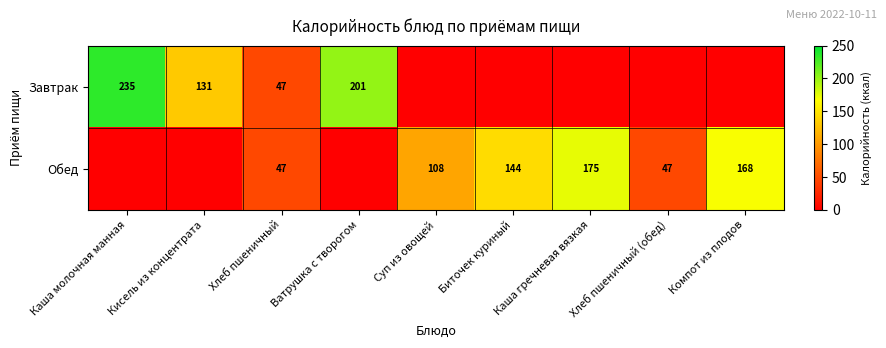

At which category is the sum across all series the highest?

Каша молочная манная